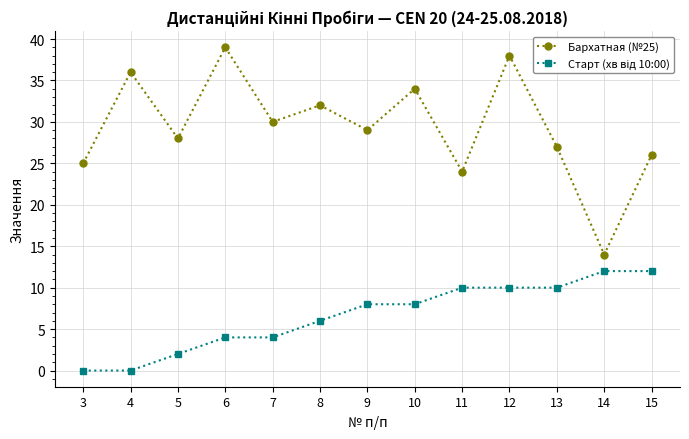

The Бархатная (№25) series shows 13 at 11. True or false?

False